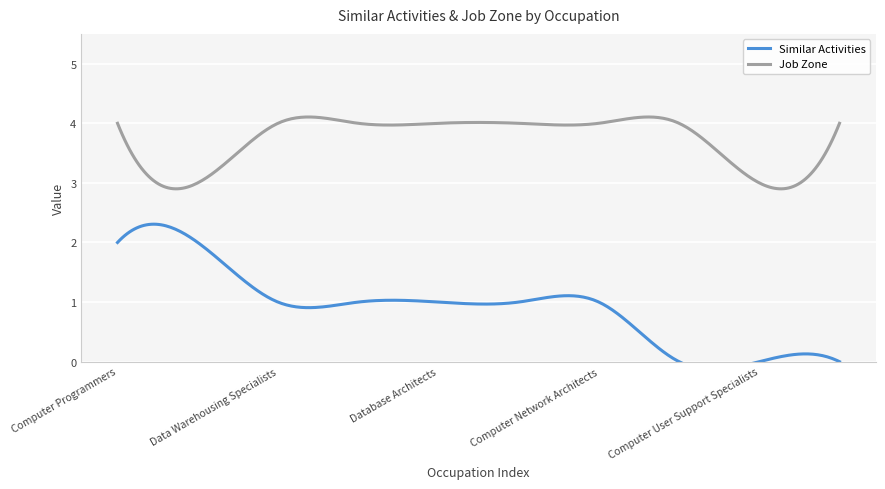

What is the highest value of the Job Zone series?

4.1